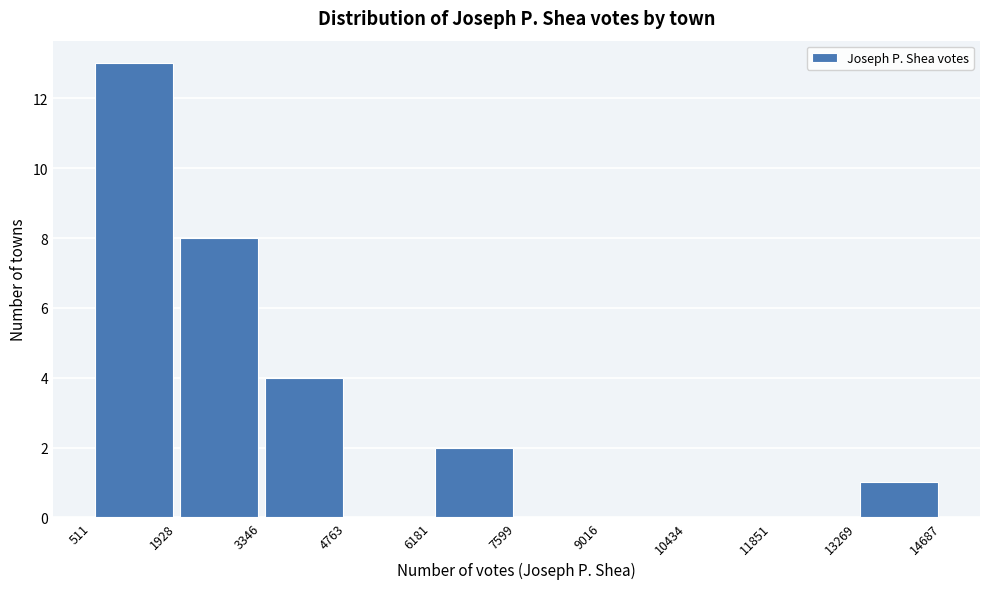

Reading left to right, transcribe this chart: for each bar, give the range it covers on the x-axis and its height. The values are not printed on the chart, so give them approximately, as read against the axis.

511 to 1928: 13
1928 to 3346: 8
3346 to 4763: 4
4763 to 6181: 0
6181 to 7599: 2
7599 to 9016: 0
9016 to 10434: 0
10434 to 11851: 0
11851 to 13269: 0
13269 to 14687: 1